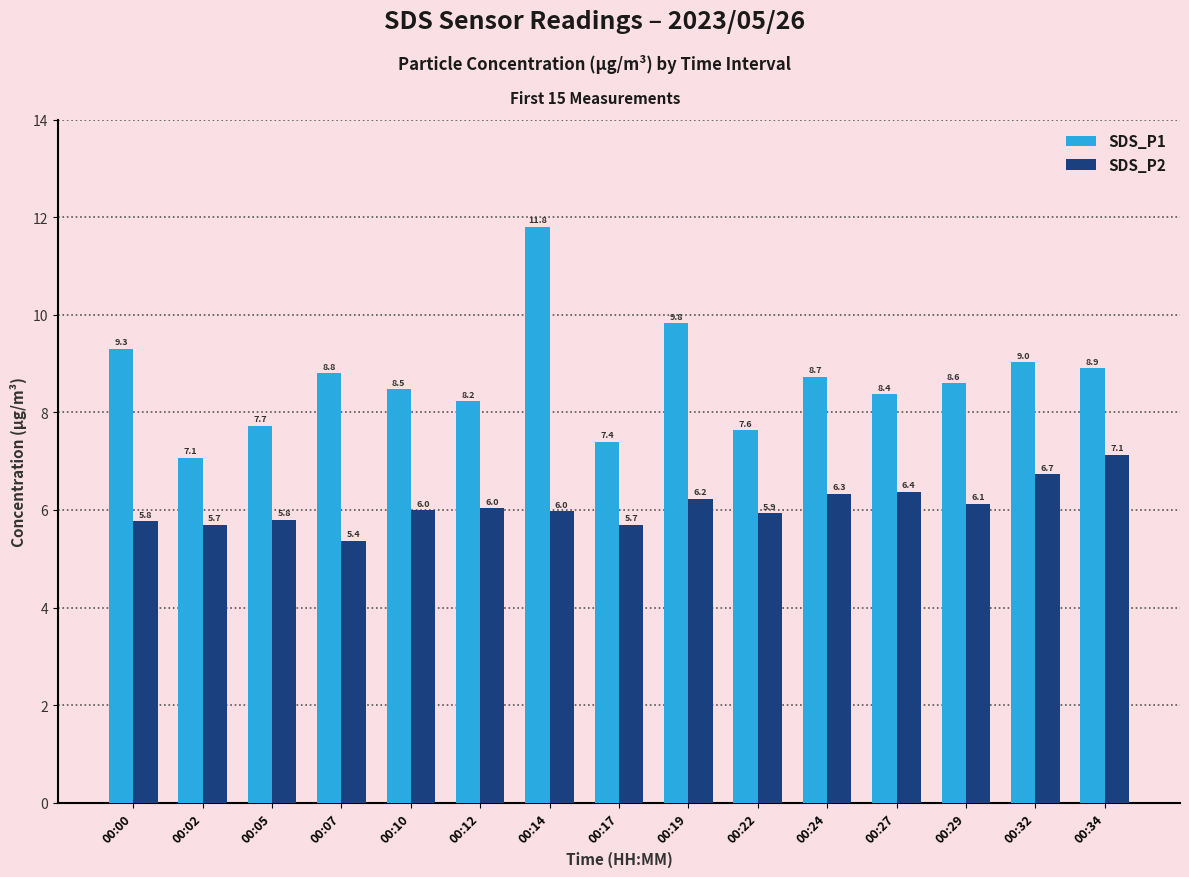

What is the value of the SDS_P1 bar at the 14th from the left?

9.0